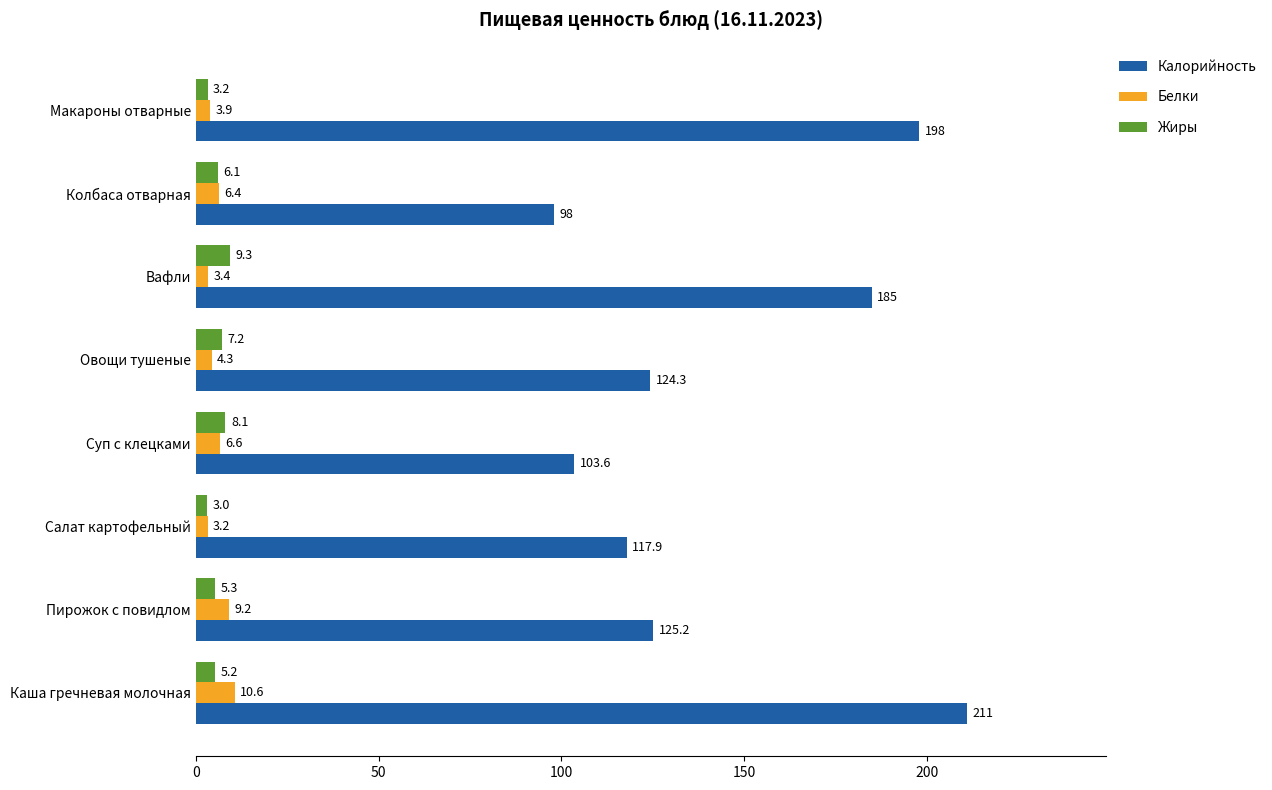

At which label is Калорийность closest to 154?

Пирожок с повидлом